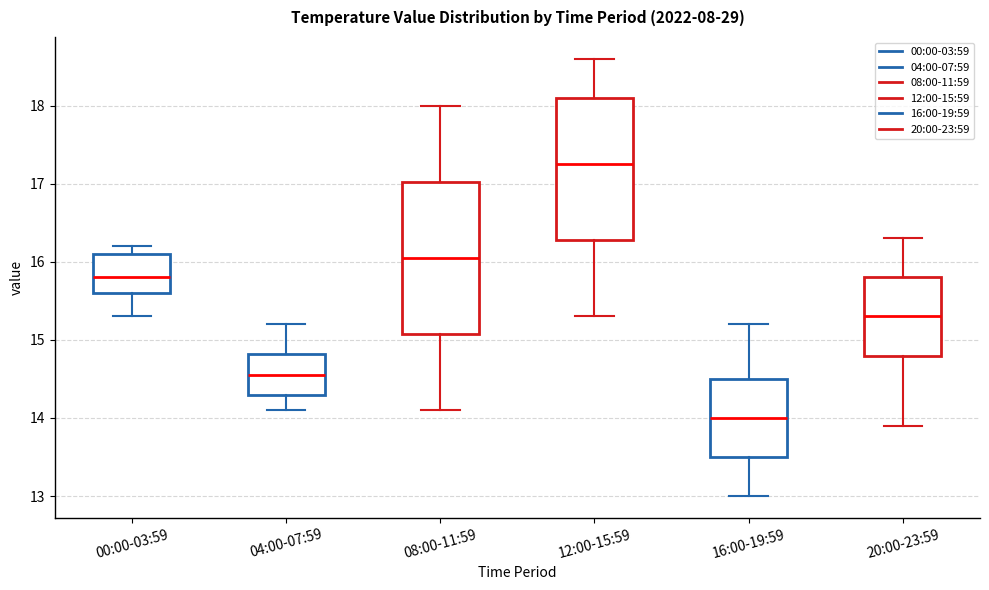

Reading left to right, transcribe this box plot: for each box, give where its median line is, the range the box spans, and where its two whiskers end, as read against the y-axis. The values are not printed on the chart, so give them approximately, as read against the axis.

00:00-03:59: median 15.8, box 15.6 to 16.1, whiskers 15.3 to 16.2
04:00-07:59: median 14.6, box 14.3 to 14.8, whiskers 14.1 to 15.2
08:00-11:59: median 16.1, box 15.1 to 17.0, whiskers 14.1 to 18.0
12:00-15:59: median 17.3, box 16.3 to 18.1, whiskers 15.3 to 18.6
16:00-19:59: median 14.0, box 13.5 to 14.5, whiskers 13.0 to 15.2
20:00-23:59: median 15.3, box 14.8 to 15.8, whiskers 13.9 to 16.3